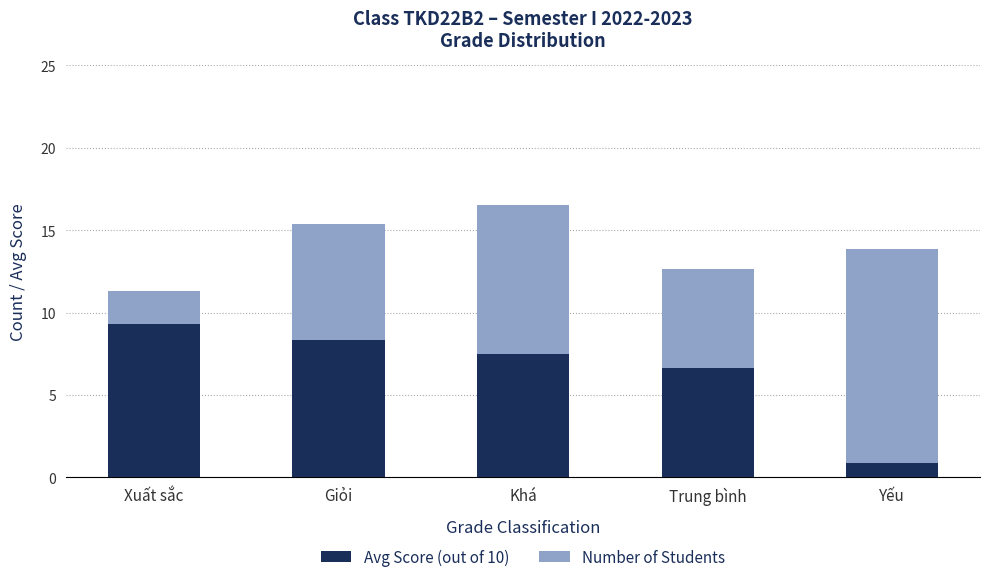

What is the maximum value for Avg Score (out of 10)?

9.3